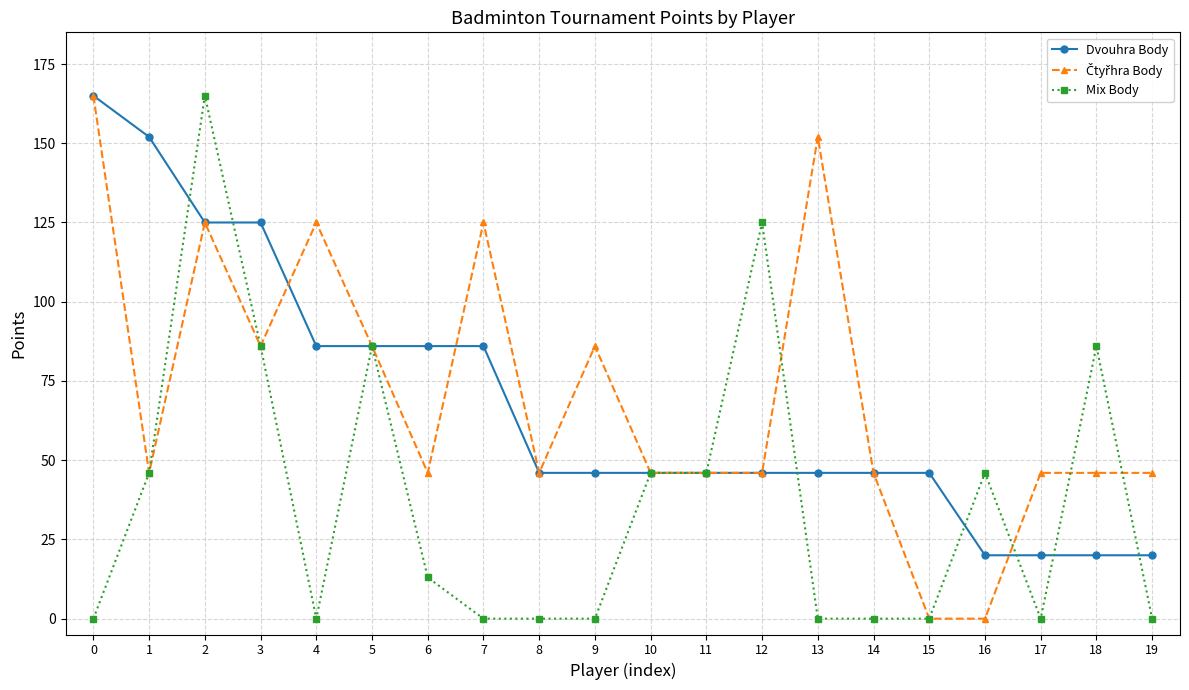

The value of Mix Body at 13 is -97. True or false?

False